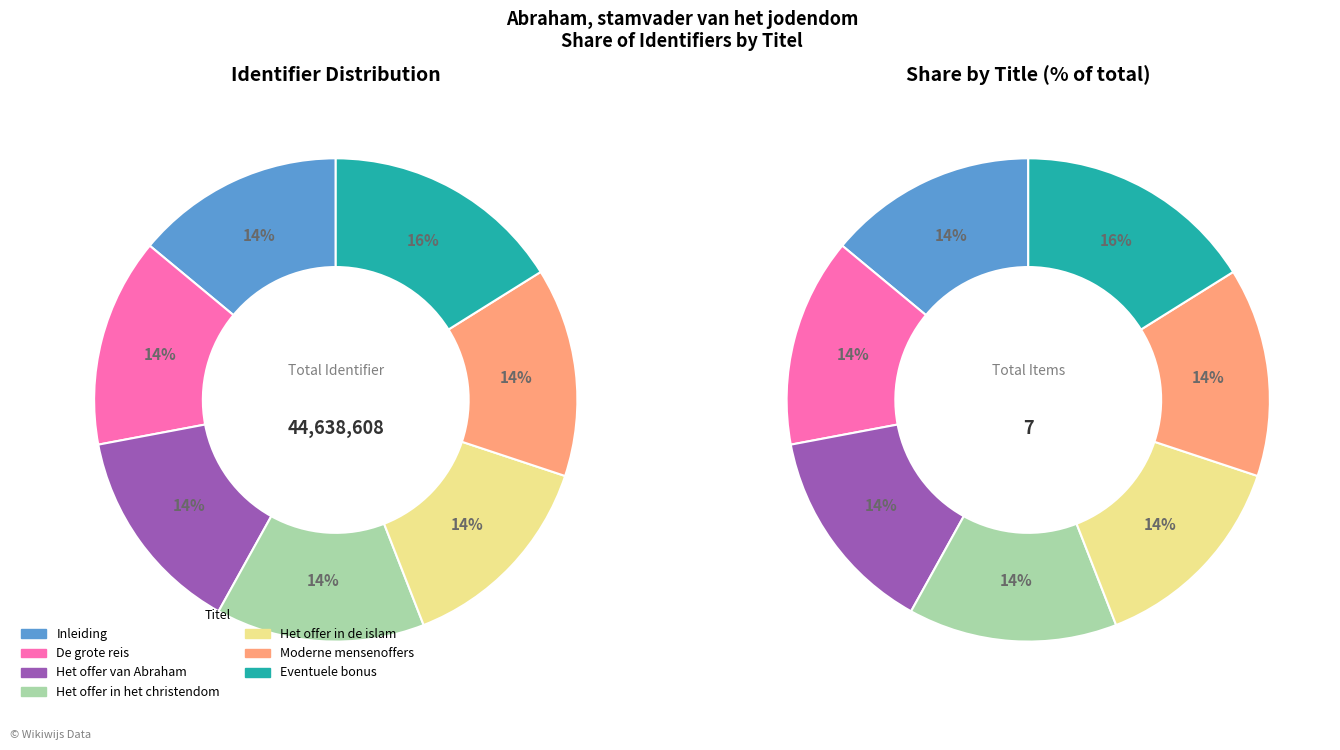

How many slices are in this pie chart?

7